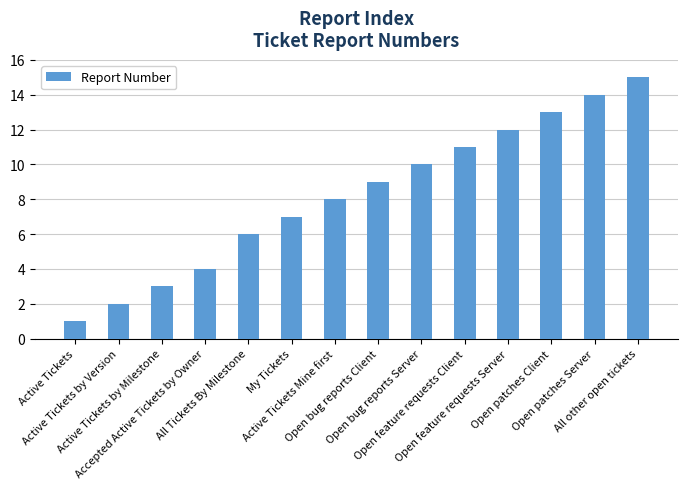

What is the maximum value shown in the chart?

15